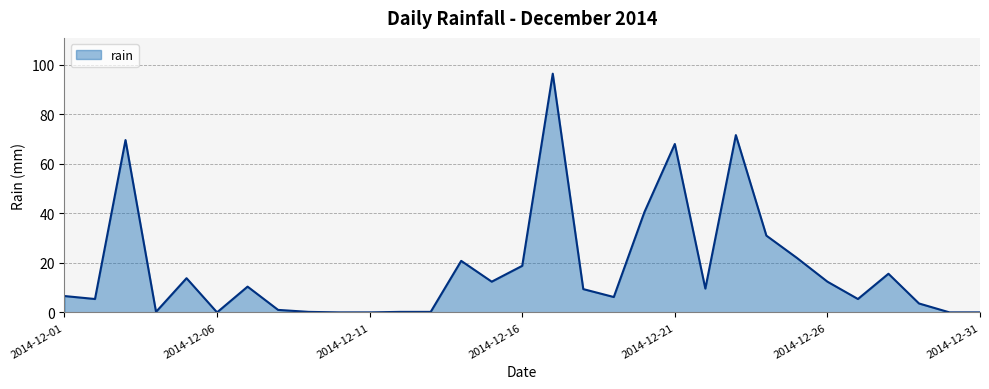

Where does the data first go above 9?

2014-12-03